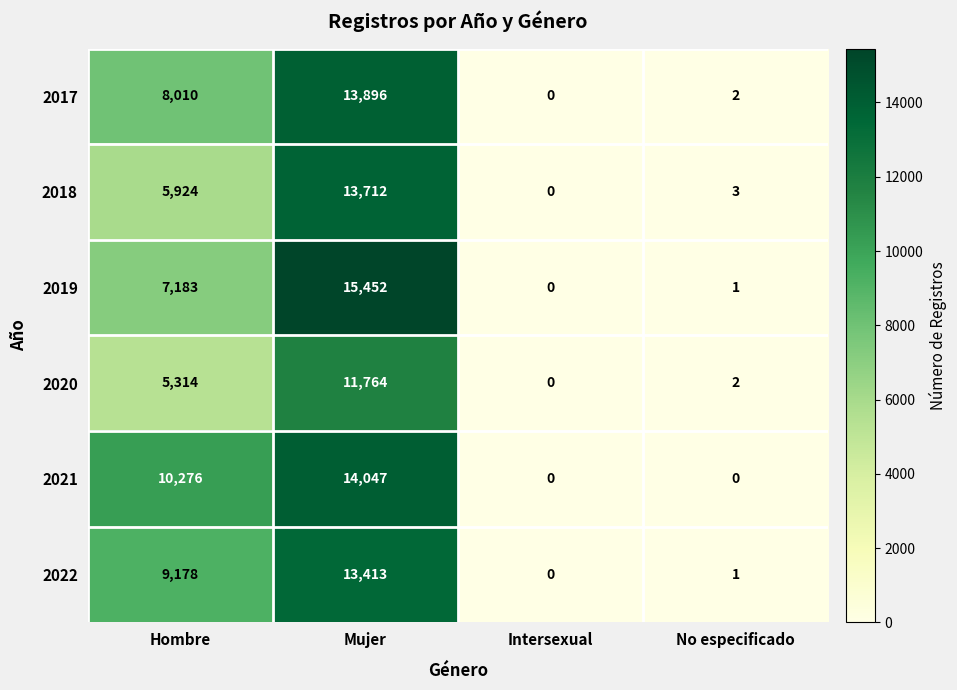

Count the 2021 values in the range 0 to 14047.

4